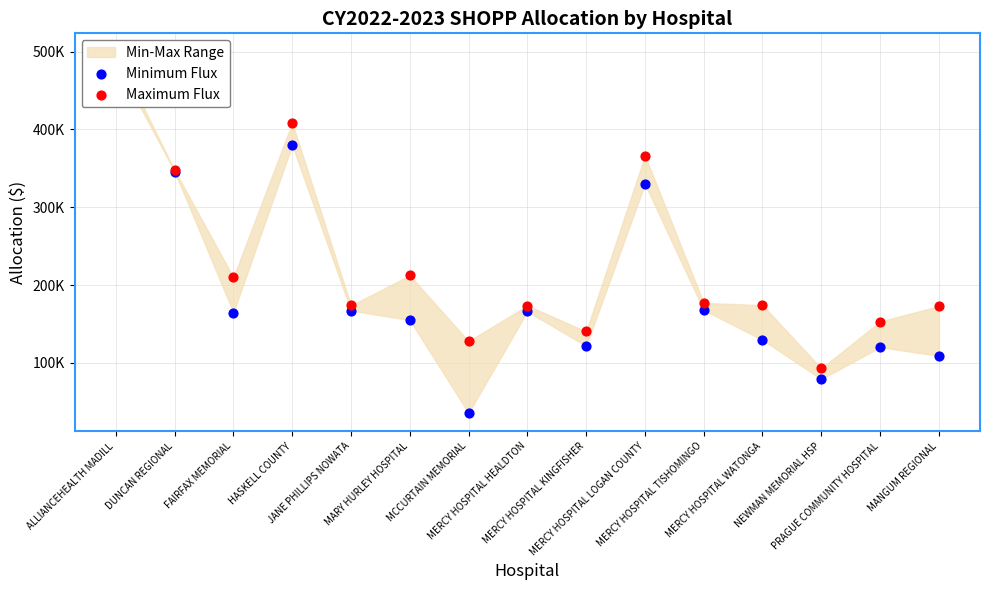

Which series reaches the maximum Y coordinate?

Maximum Flux